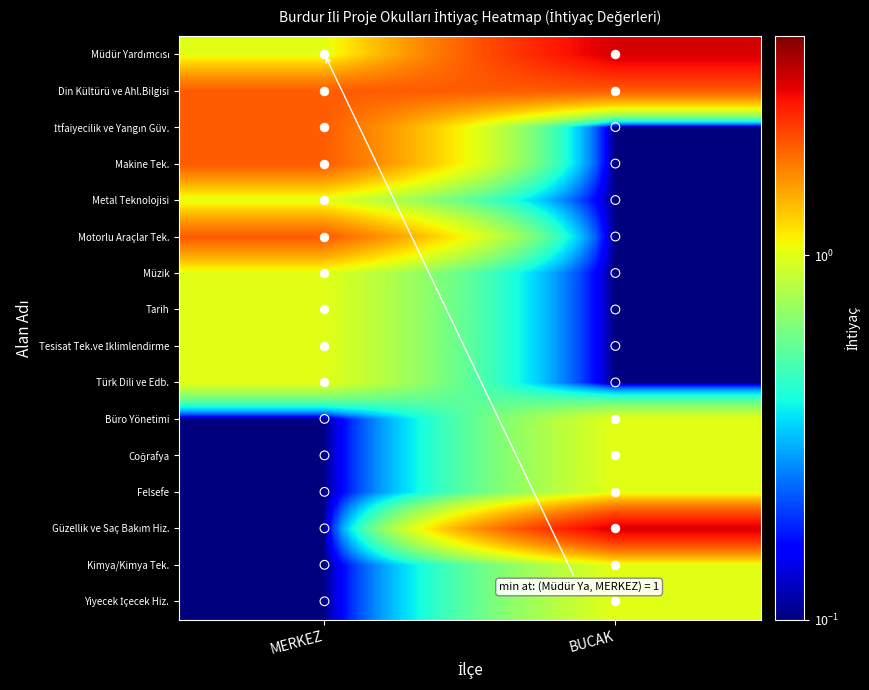

Rank the series by their maximum value, from lowest to highest.

Metal Teknolojisi, Müzik, Tarih, Tesisat Tek.ve İklimlendirme, Türk Dili ve Edb., Büro Yönetimi, Coğrafya, Felsefe, Kimya/Kimya Tek., Yiyecek İçecek Hiz., Din Kültürü ve Ahl.Bilgisi, İtfaiyecilik ve Yangın Güv., Makine Tek., Motorlu Araçlar Tek., Müdür Yardımcısı, Güzellik ve Saç Bakım Hiz.